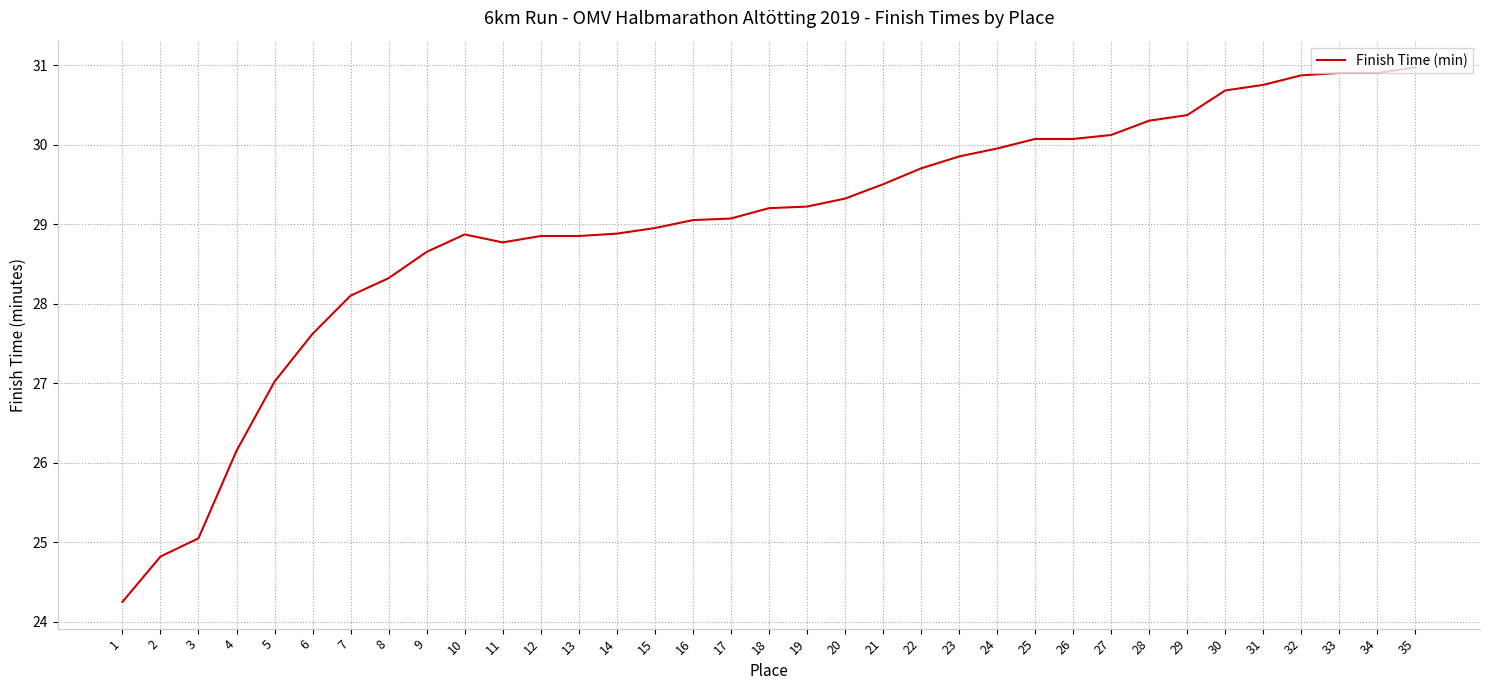

What is the change in value from 1 to 16?

+4.8